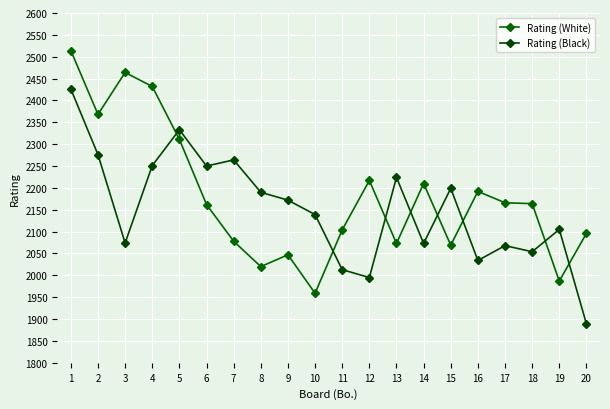

Reading left to right, list all the values displayed in this chart.

Rating (White): 2514	2368	2464	2432	2311	2162	2078	2020	2047	1959	2104	2217	2073	2210	2069	2192	2166	2164	1987	2096
Rating (Black): 2426	2276	2074	2251	2333	2250	2264	2190	2172	2139	2013	1995	2224	2073	2199	2034	2068	2054	2105	1889